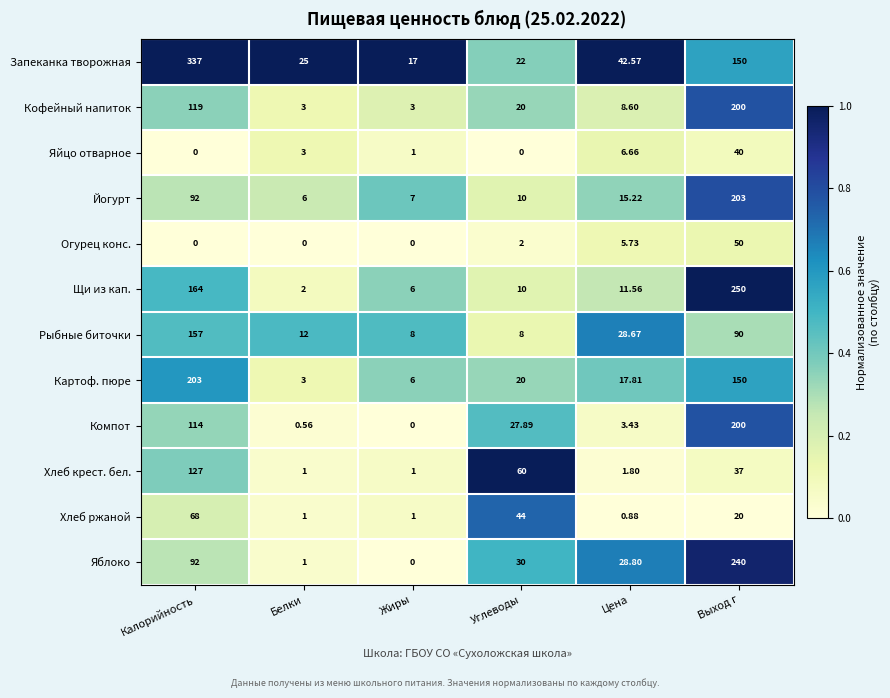

Which series changed the most between Калорийность and Выход г?

Запеканка творожная